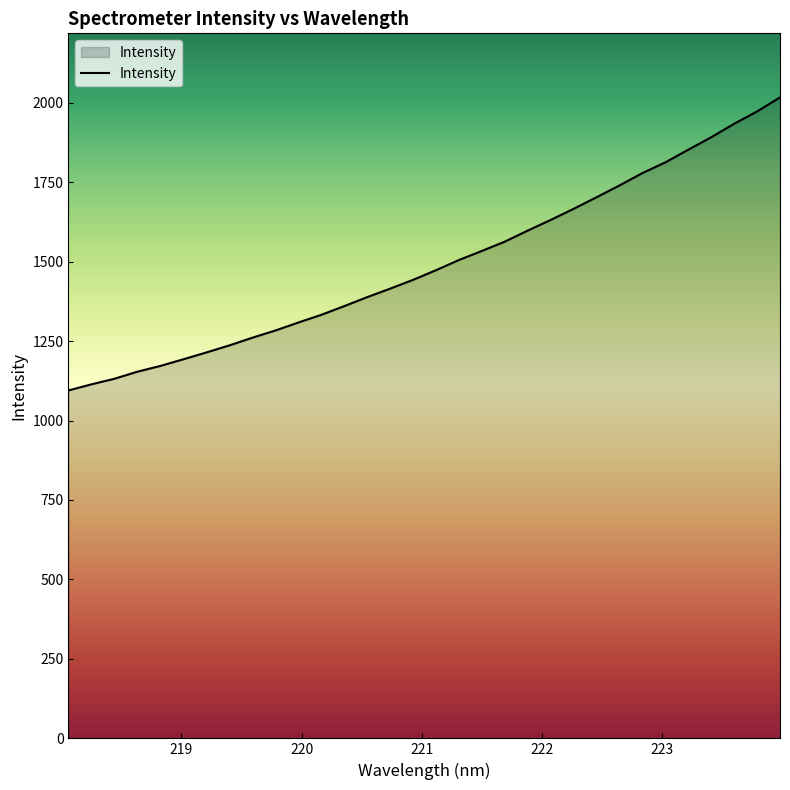

What is the difference between the maximum and minimum values?

922.0